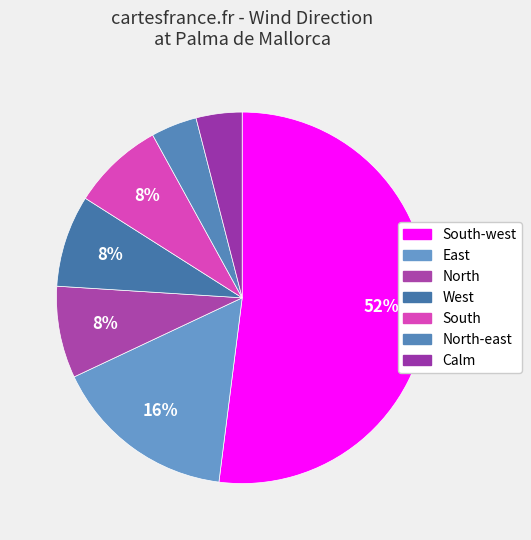

Count the number of slices in the pie.

7